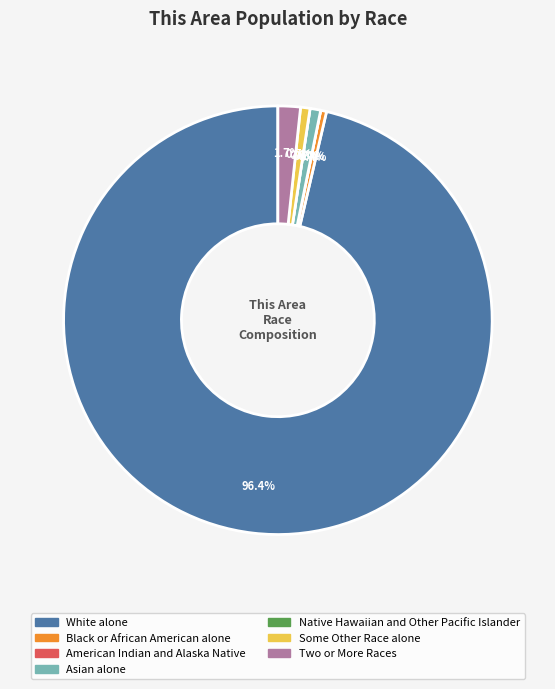

To the nearest percent, what is the difference between the largest and smallest slice percentages?

96%